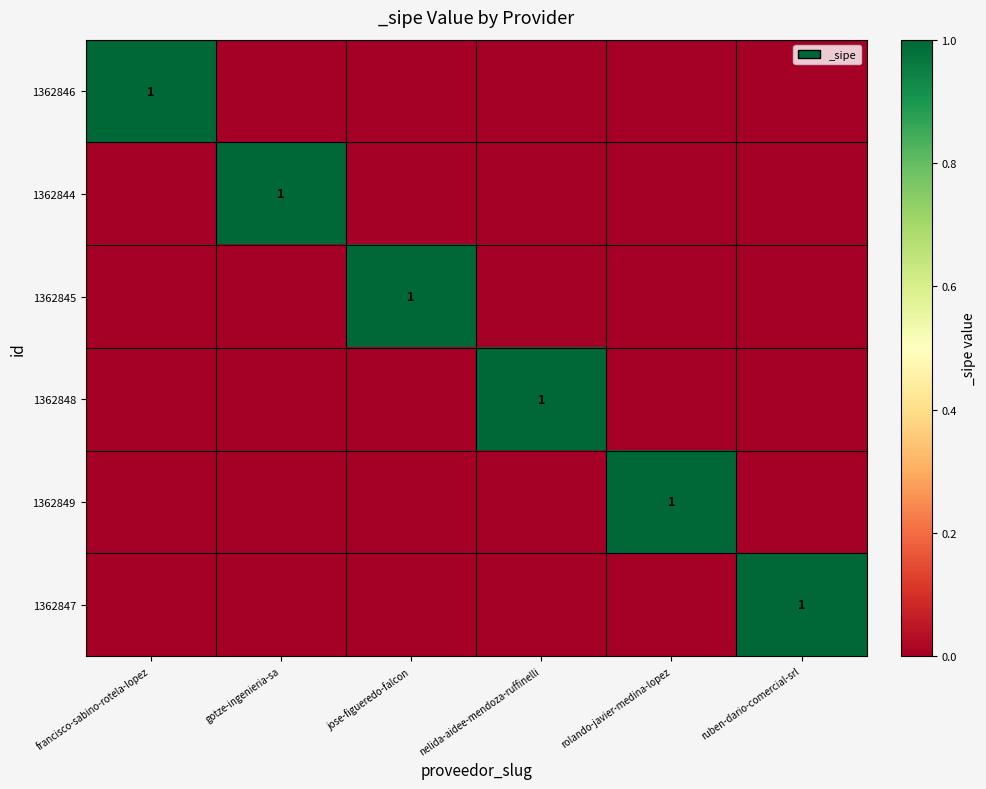

How many 1362848 values are between 0 and 1?

6